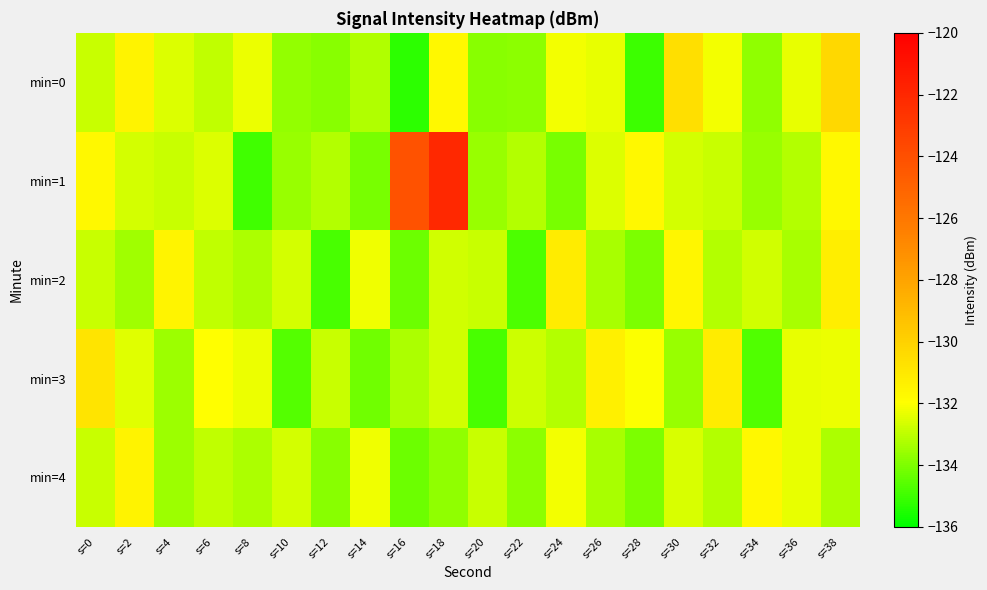

What is the spread (max minus min) of values at s=16?

11.2